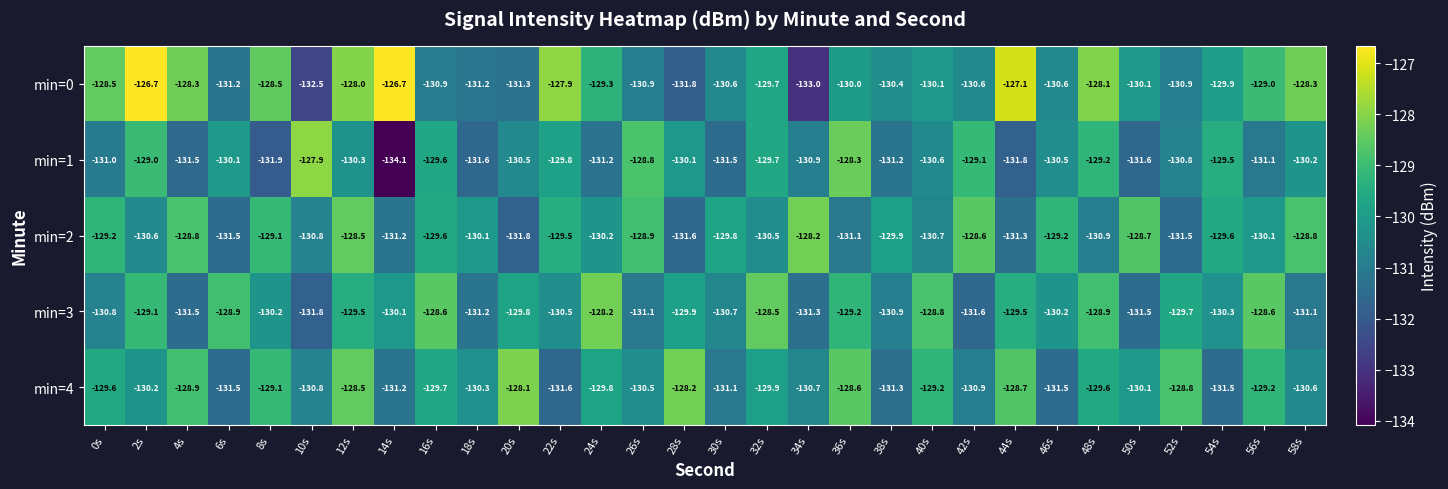

How many data points in min=2 are above -129?

7